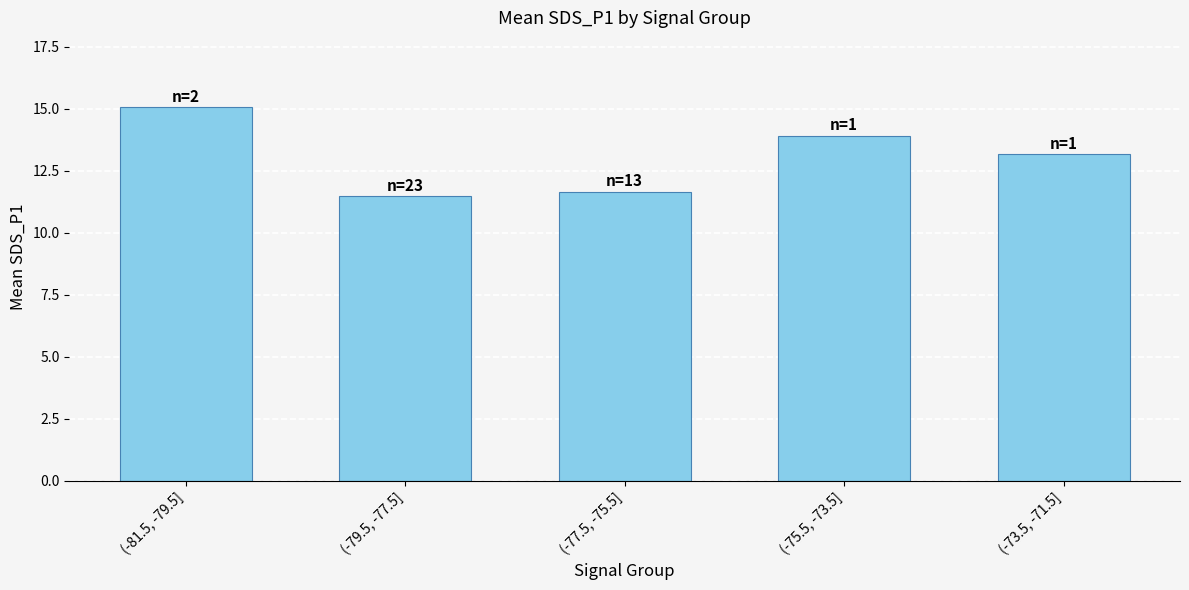

What is the greatest value displayed?

15.1